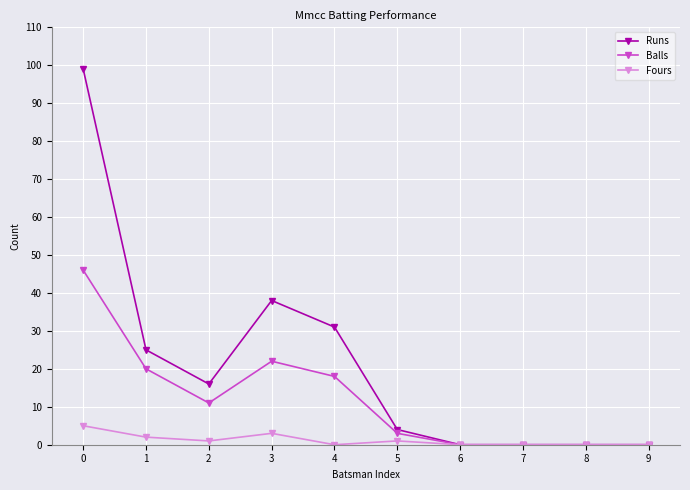

Reading left to right, list all the values displayed in this chart.

Runs: 0=99	1=25	2=16	3=38	4=31	5=4	6=0	7=0	8=0	9=0
Balls: 0=46	1=20	2=11	3=22	4=18	5=3	6=0	7=0	8=0	9=0
Fours: 0=5	1=2	2=1	3=3	4=0	5=1	6=0	7=0	8=0	9=0